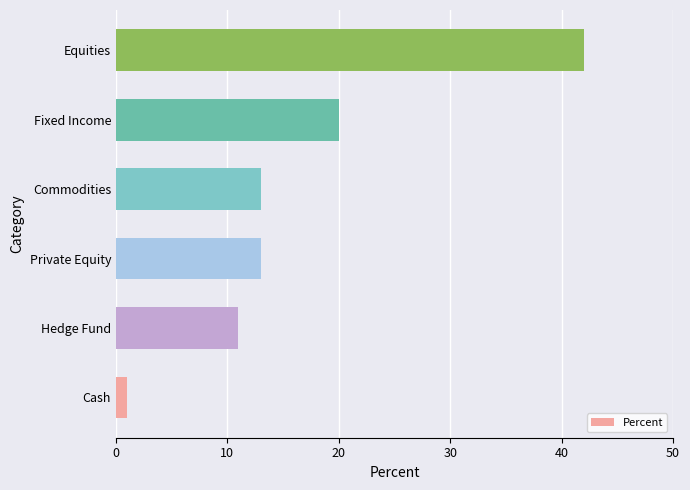

Which category has the highest value across all series?

Equities